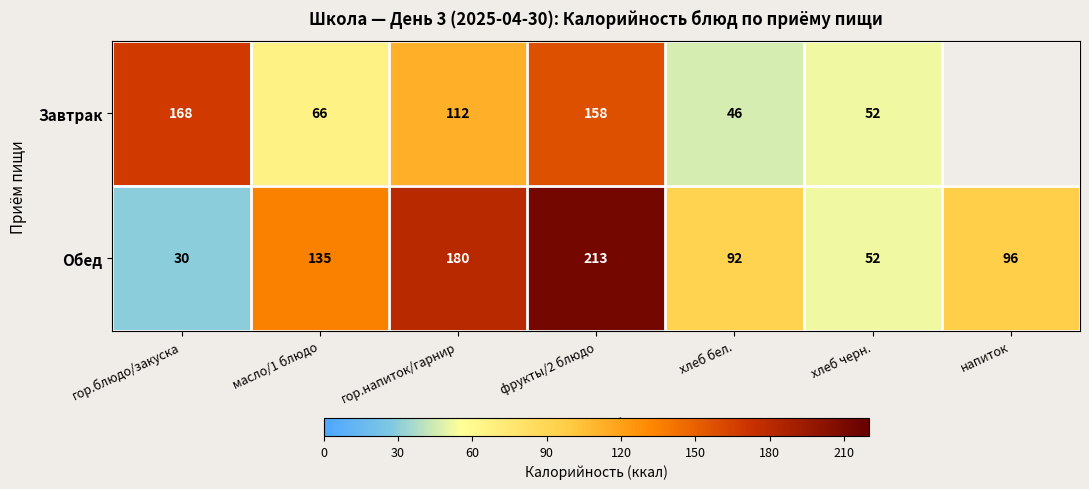

At хлеб бел., list the series in order from largest to smallest.

Обед, Завтрак